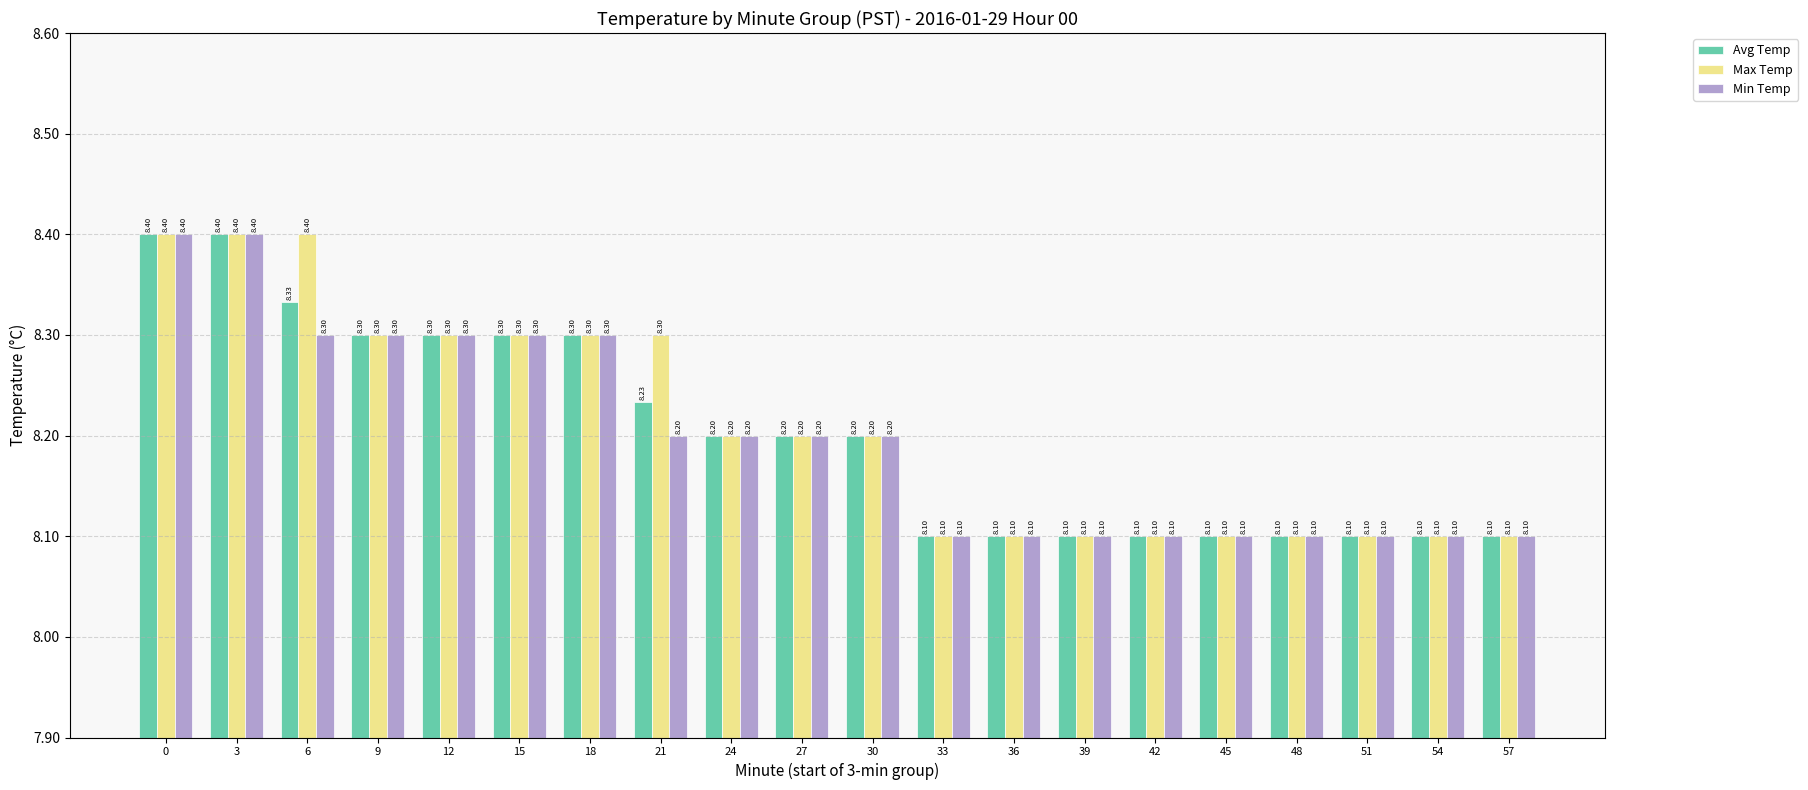

At how many categories does at least one series exceed 8?

20